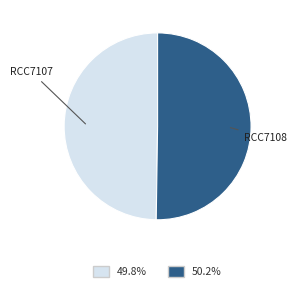

Combined, do RCC7108 and RCC7107 account for over 50%?

Yes